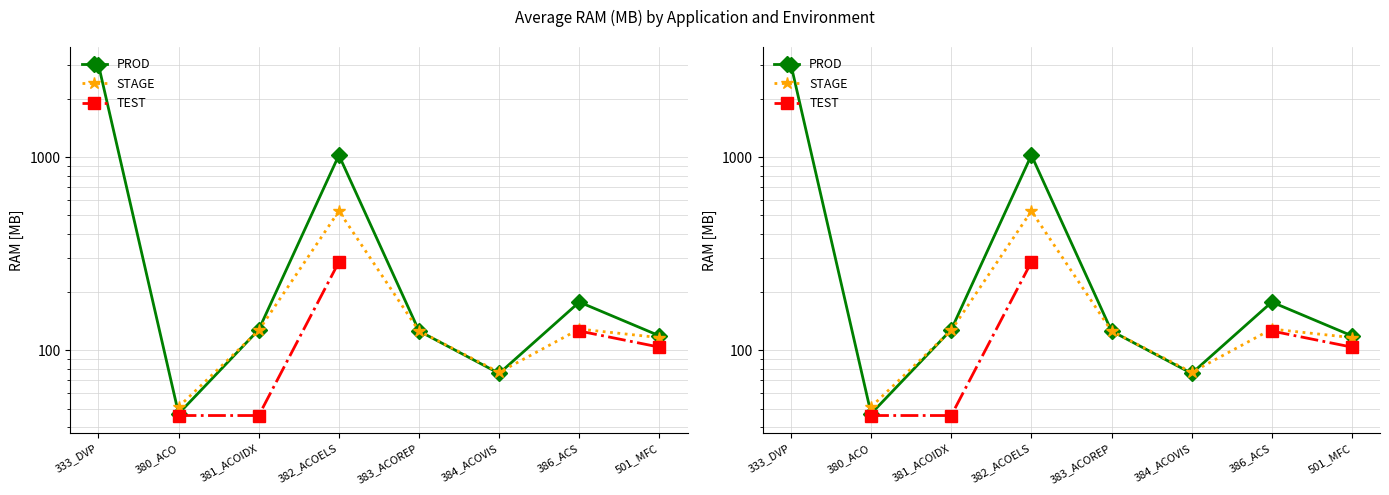

What is the sum of the PROD values at 382_ACOELS and 501_MFC?

1145.0